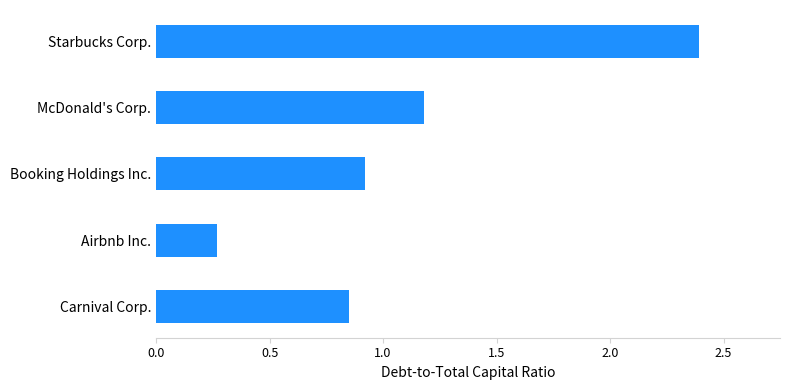

What is the change in value from Airbnb Inc. to McDonald's Corp.?

+0.9